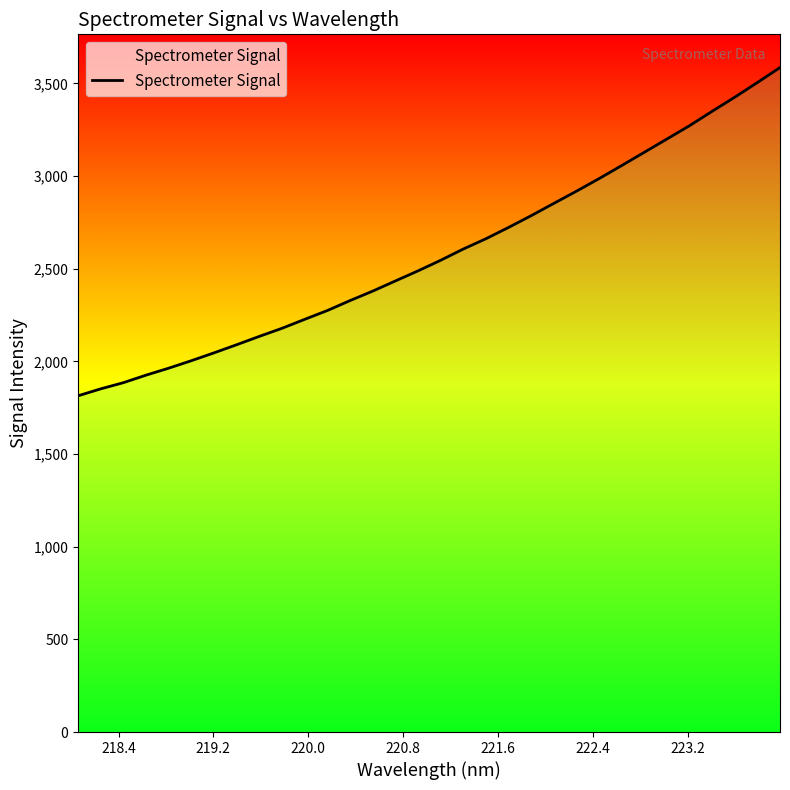

What is the greatest value displayed?

3585.4